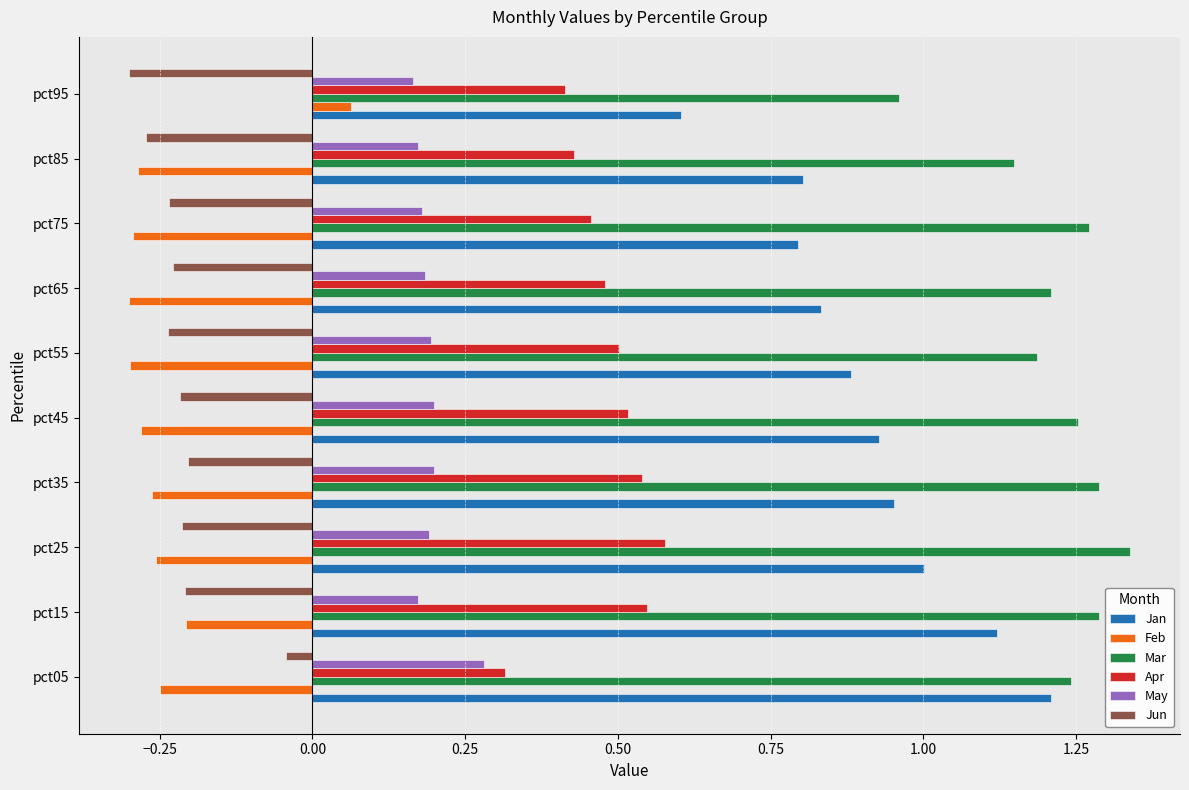

What is the difference between the highest and lowest values at pct65?

1.5